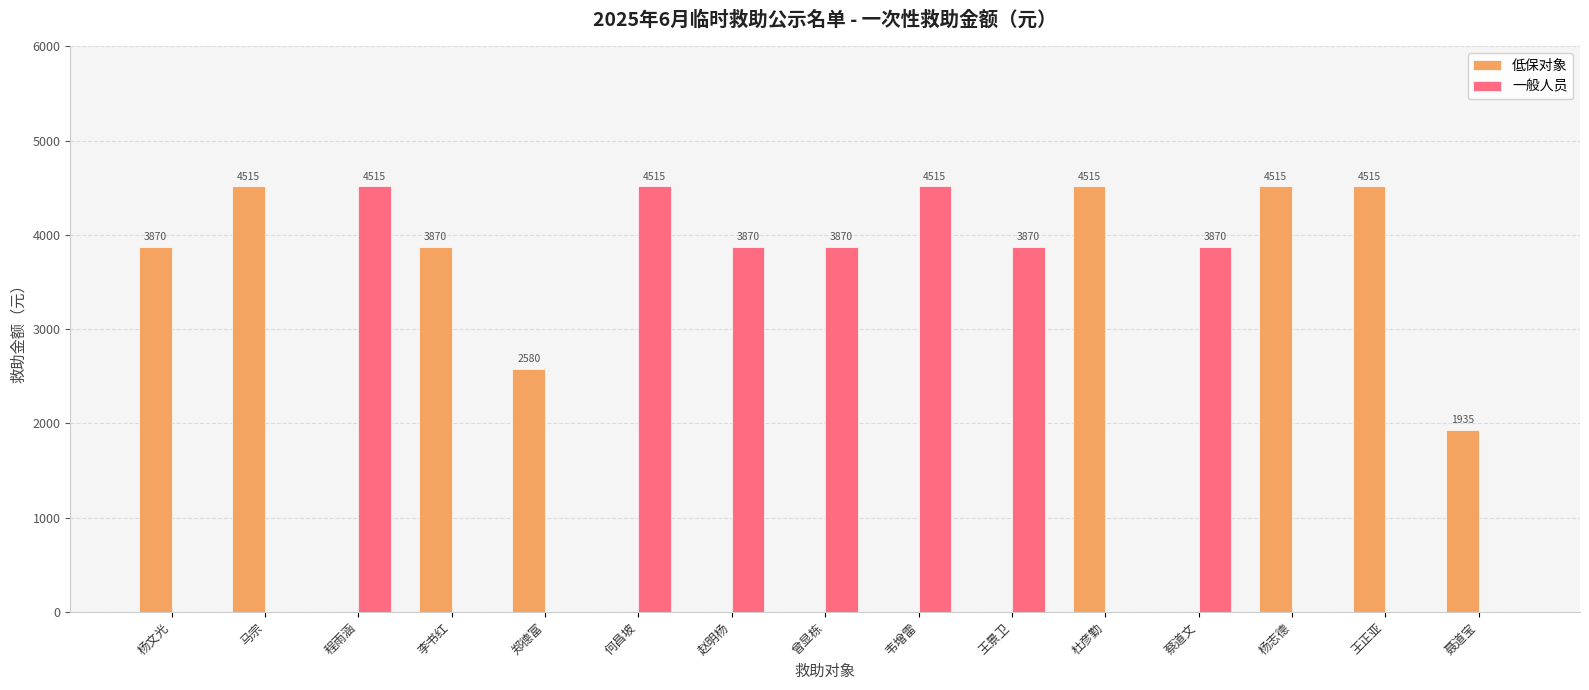

Between 程雨涵 and 曾显栋, which series saw the biggest shift?

一般人员